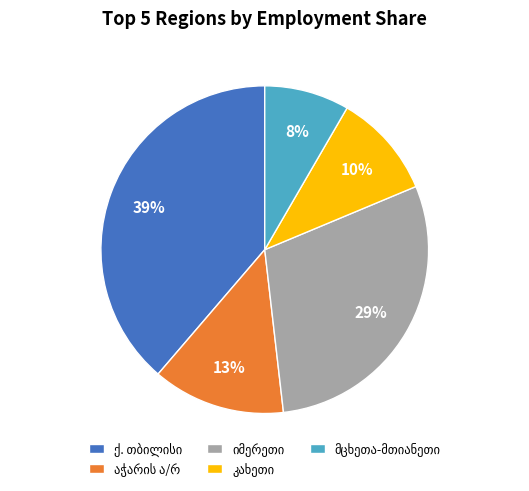

Is there any slice that represents more than half of the pie?

No